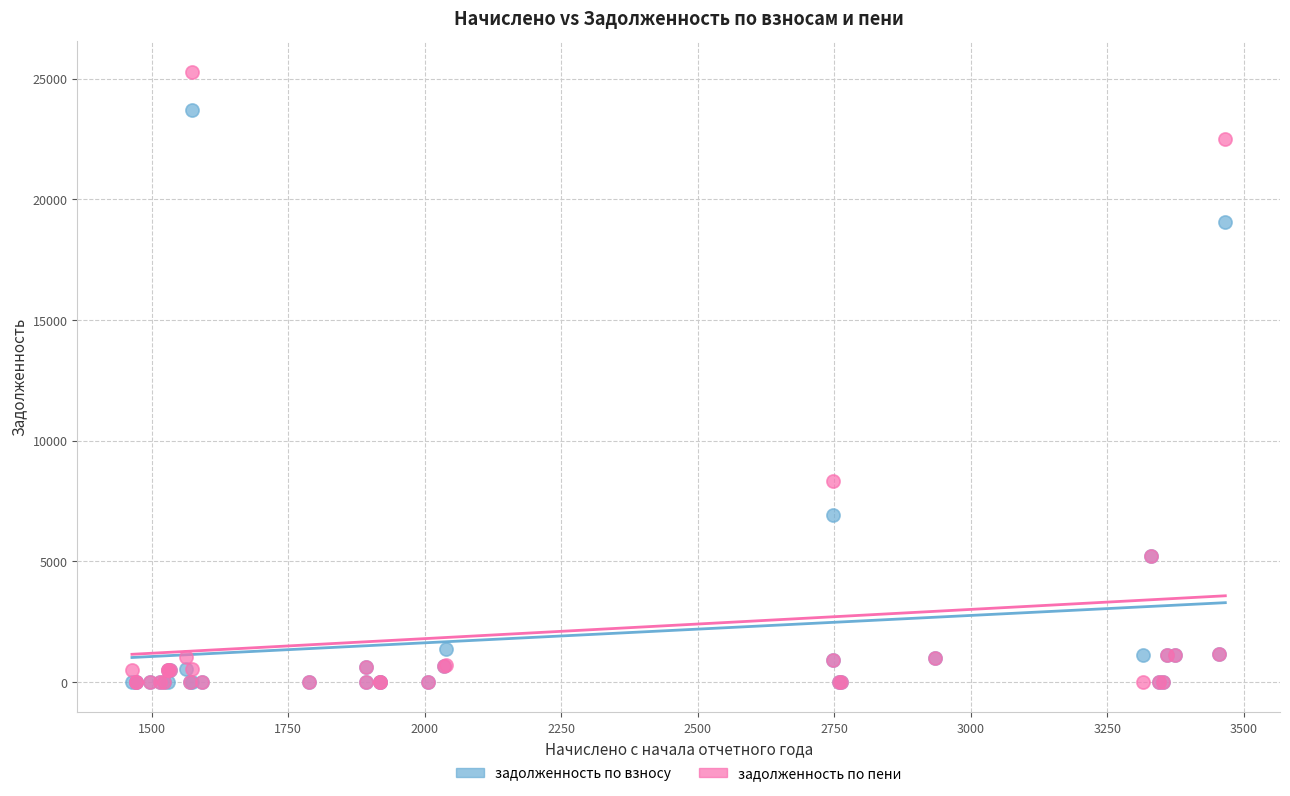

In the задолженность по взносу series, what Y value is closest to 11864?

6936.3